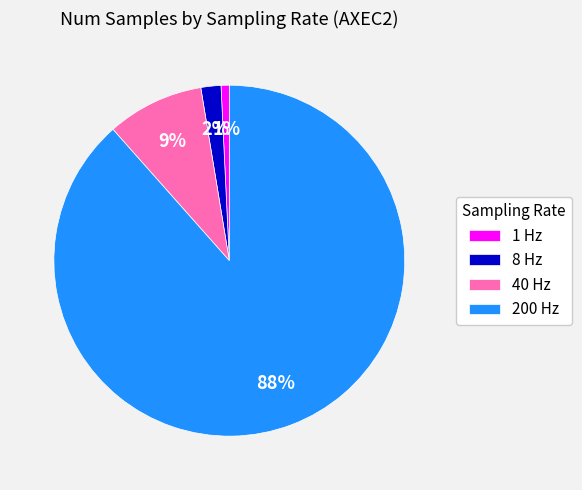

What is the largest slice in the pie chart?

200 Hz